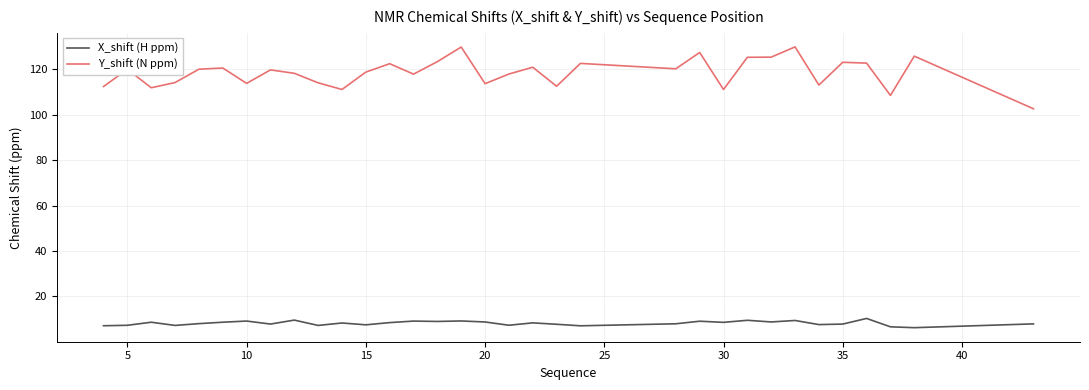

True or false: Y_shift (N ppm) and X_shift (H ppm) cross at least once.

False